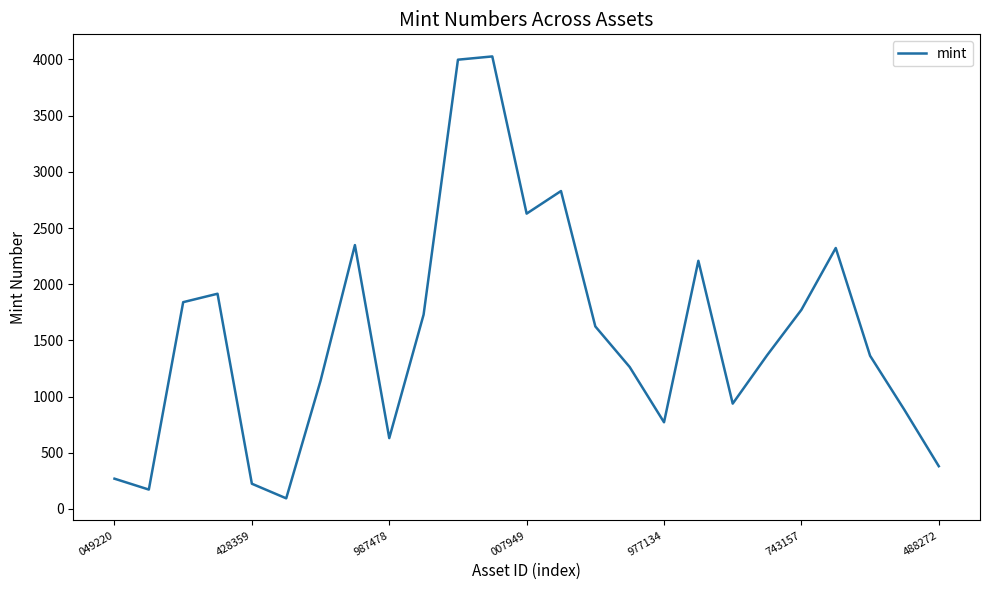

What is the smallest value displayed?

94